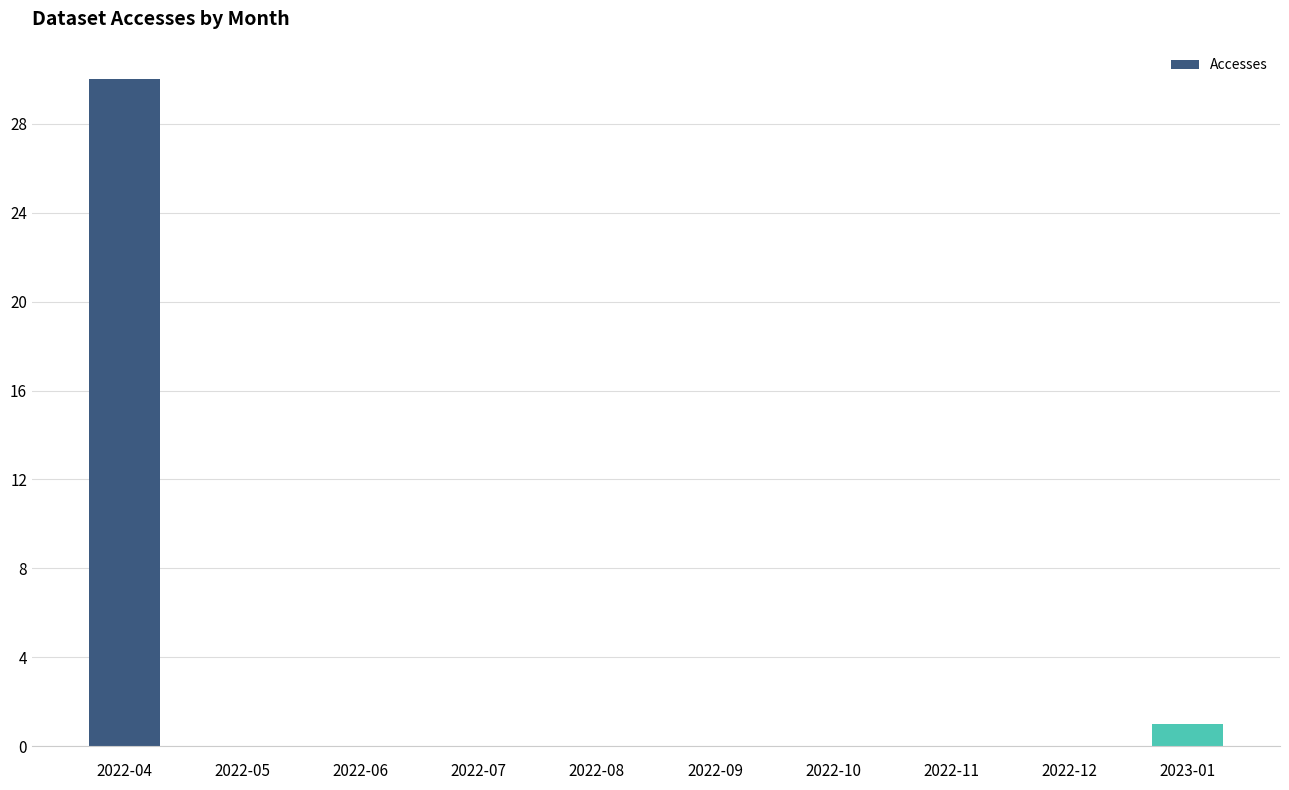

The value at 2023-01 is 1. True or false?

True